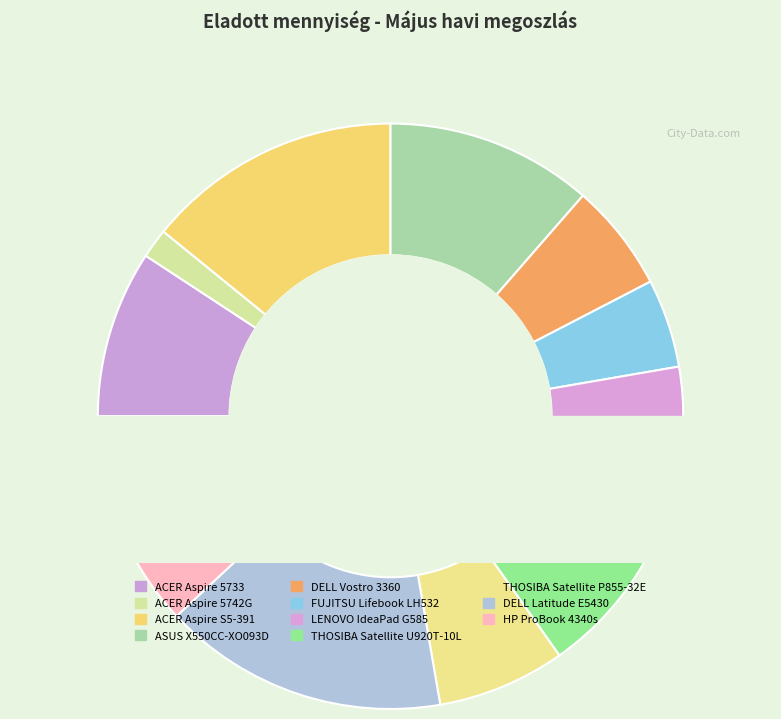

Which slice is the largest?

DELL Latitude E5430